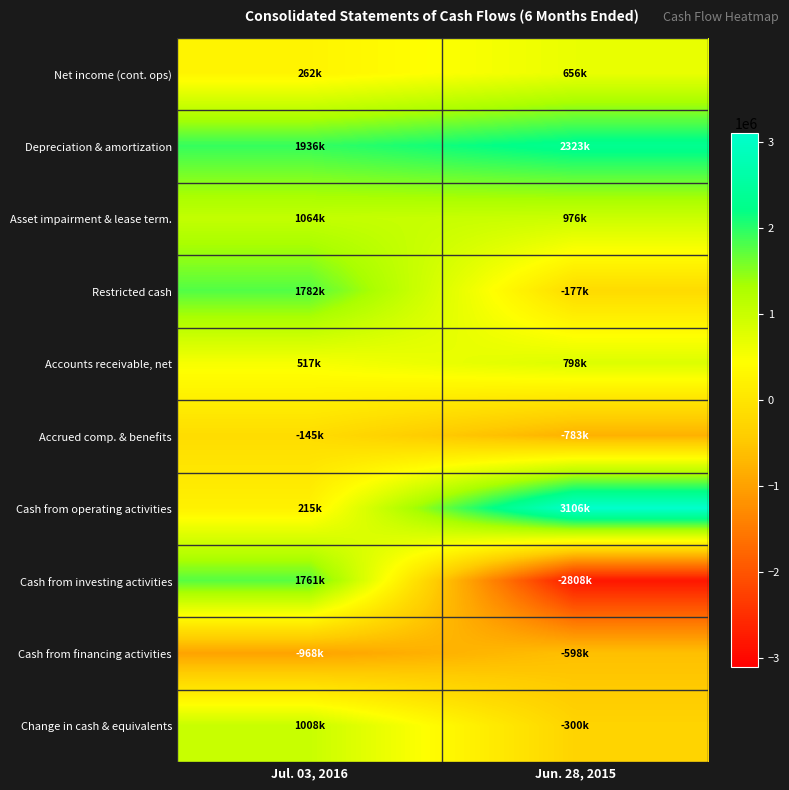

Count the number of categories in the chart.

2